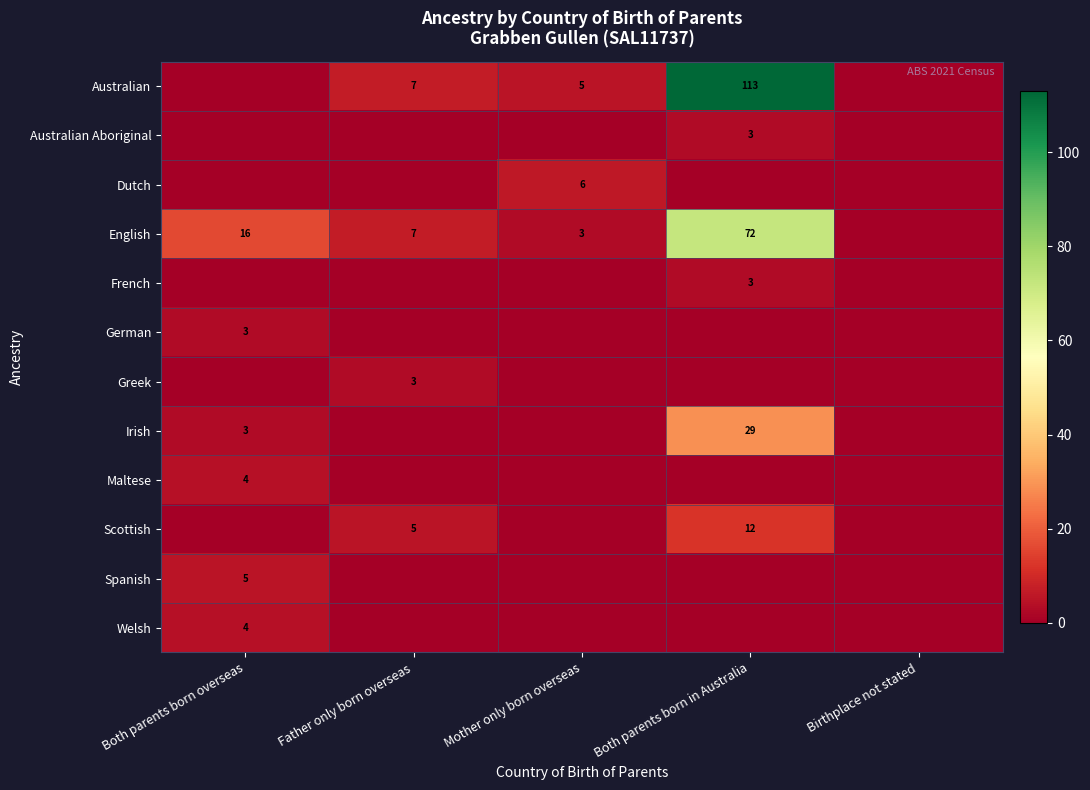

Rank the categories by Scottish value from highest to lowest.

Both parents born in Australia, Father only born overseas, Both parents born overseas, Mother only born overseas, Birthplace not stated